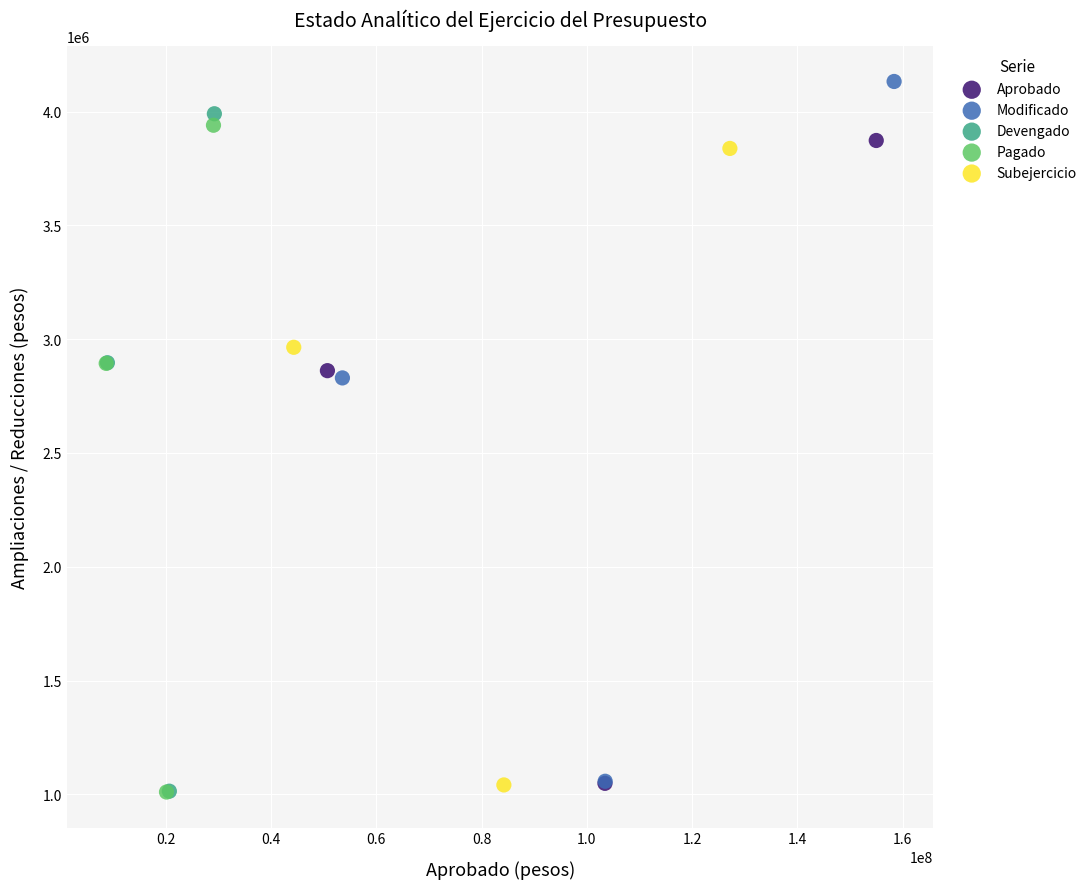

Which series has the largest Y range (max minus min)?

Modificado